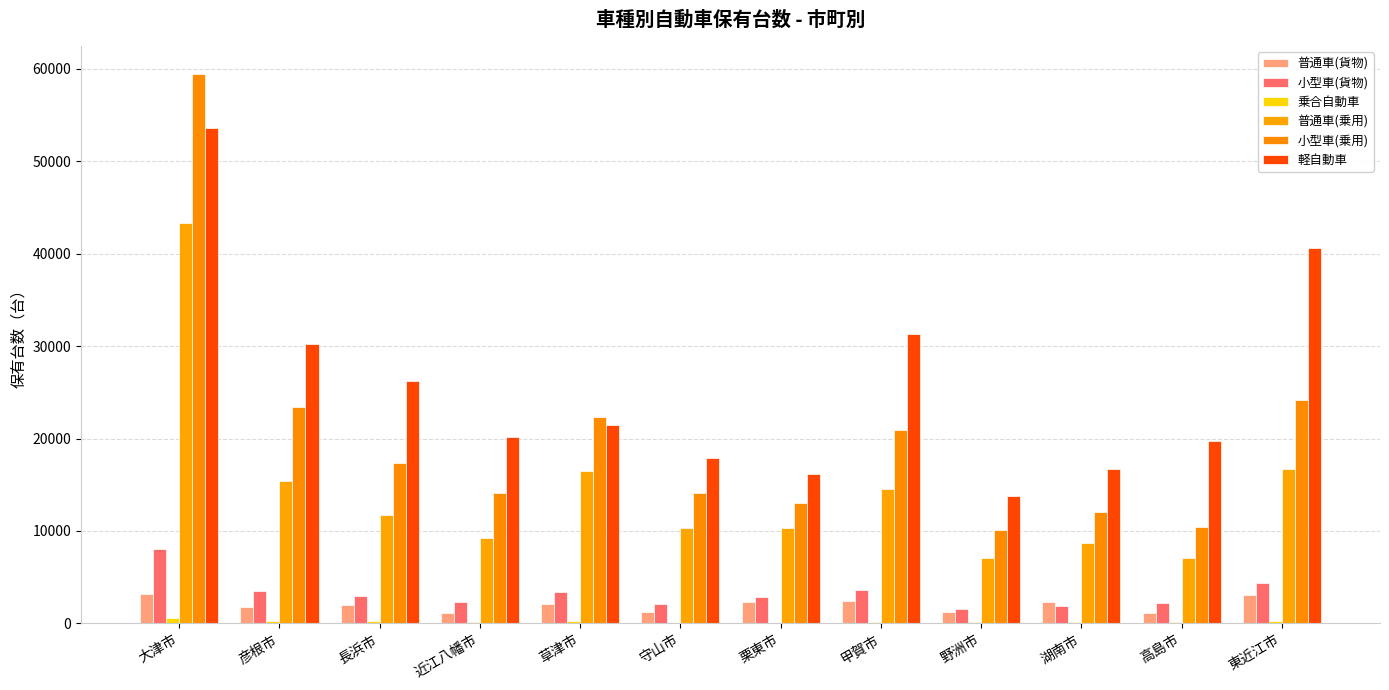

What is the total value across all series at 長浜市?

60582